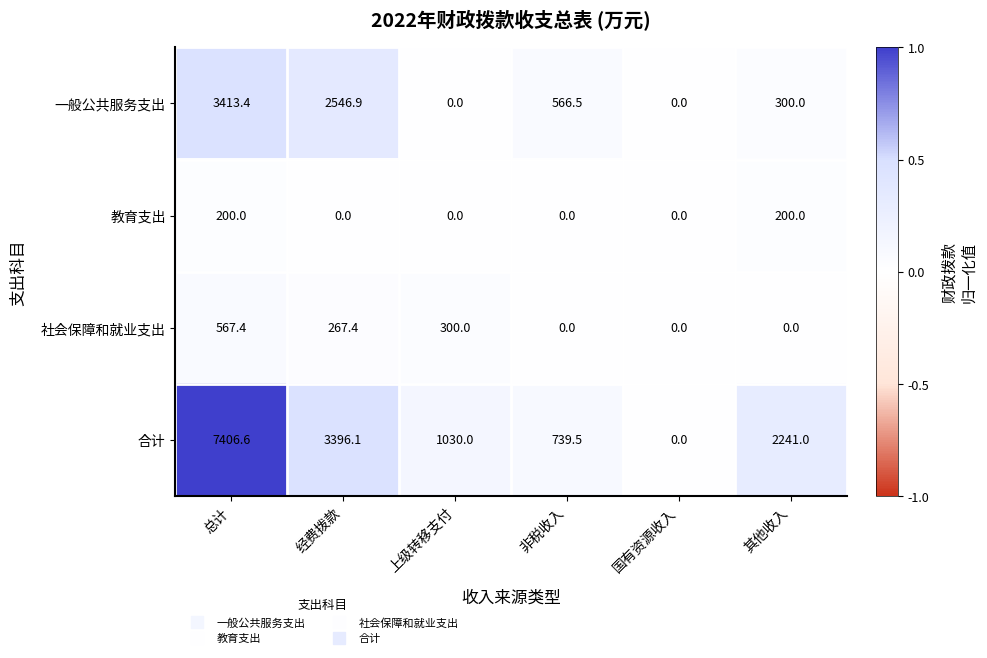

Which category has the highest value across all series?

总计